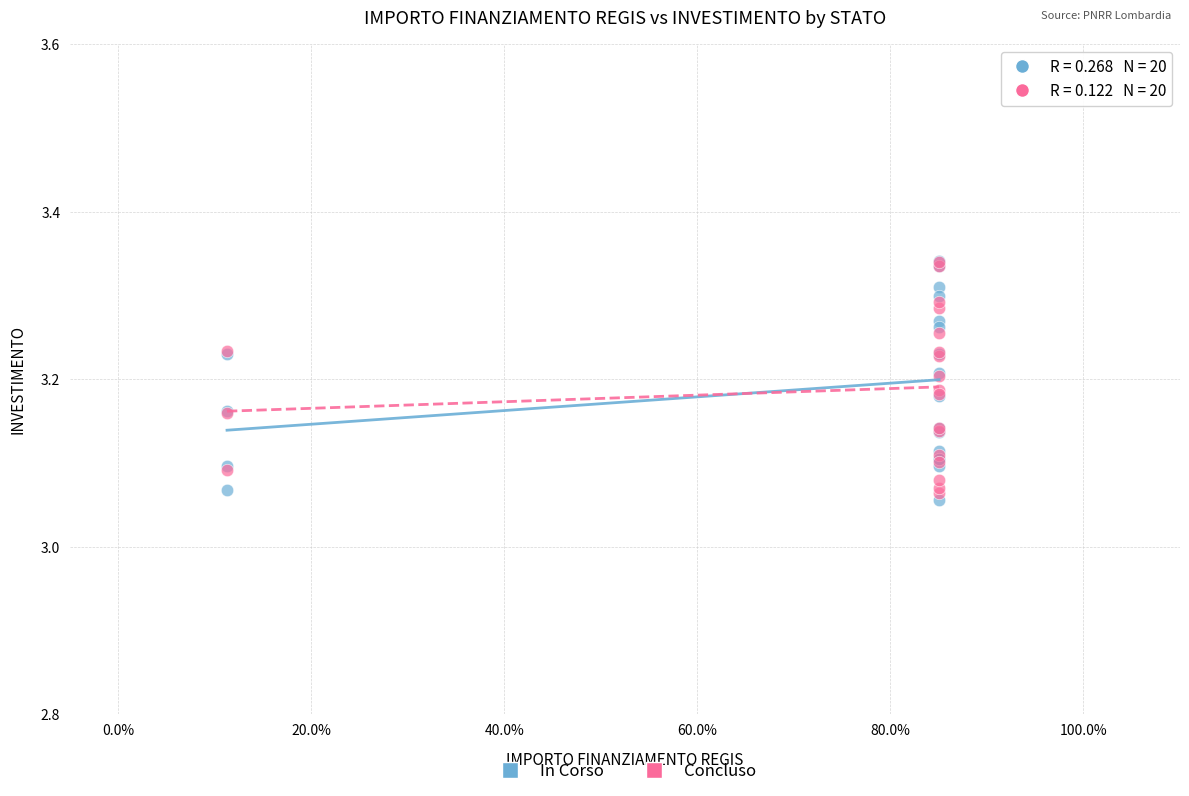

What are all the series names shown in the legend?

In Corso, Concluso